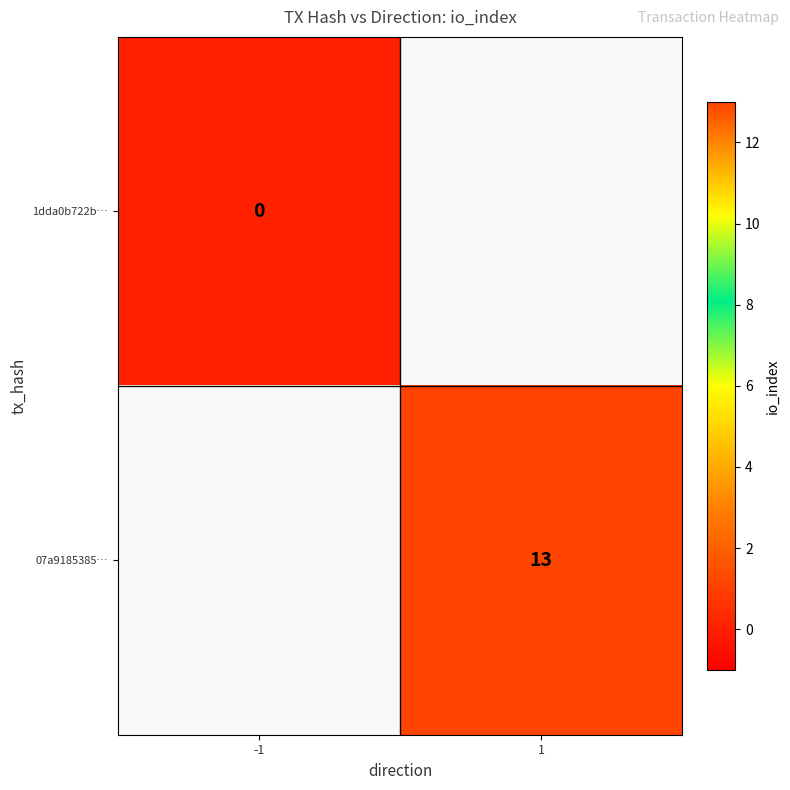

What is the total value across all series at 1?

13